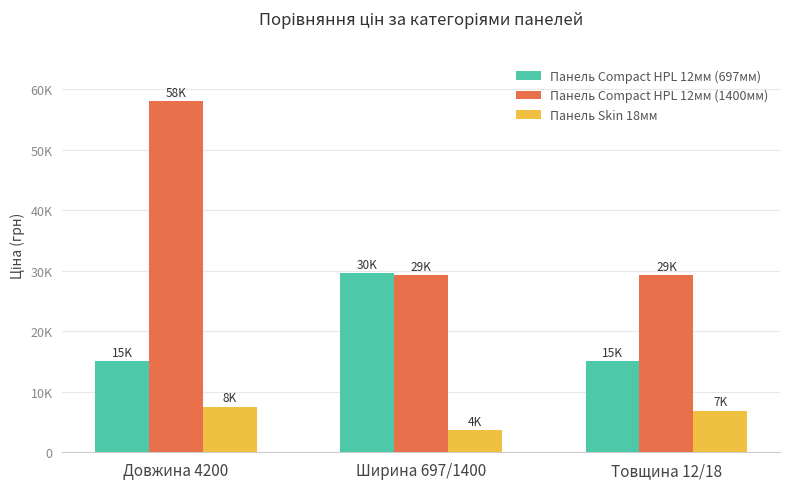

What are all the series names shown in the legend?

Панель Compact HPL 12мм (697мм), Панель Compact HPL 12мм (1400мм), Панель Skin 18мм